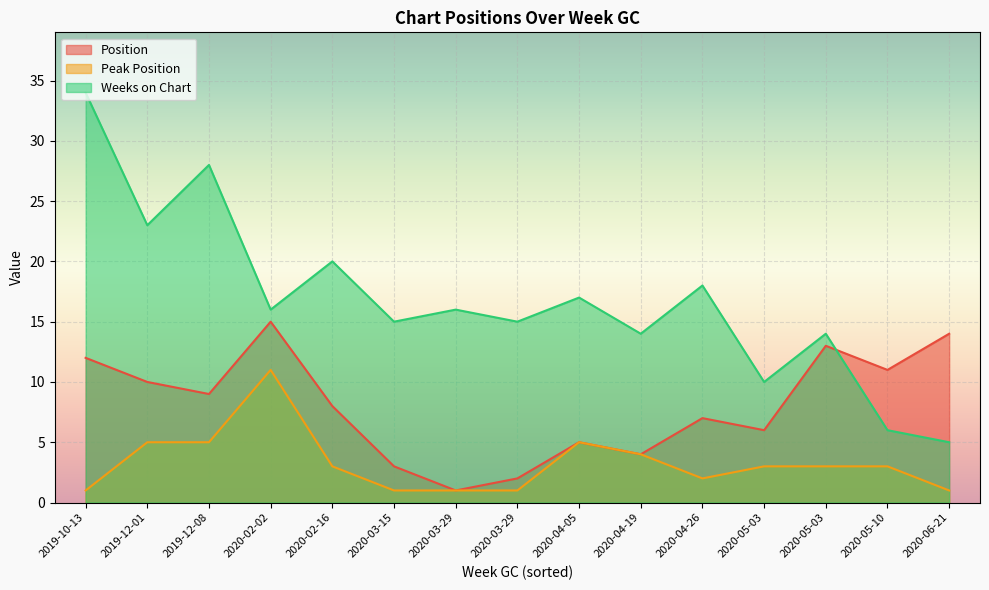

The value of Weeks on Chart at 2020-05-03 is 7. True or false?

False